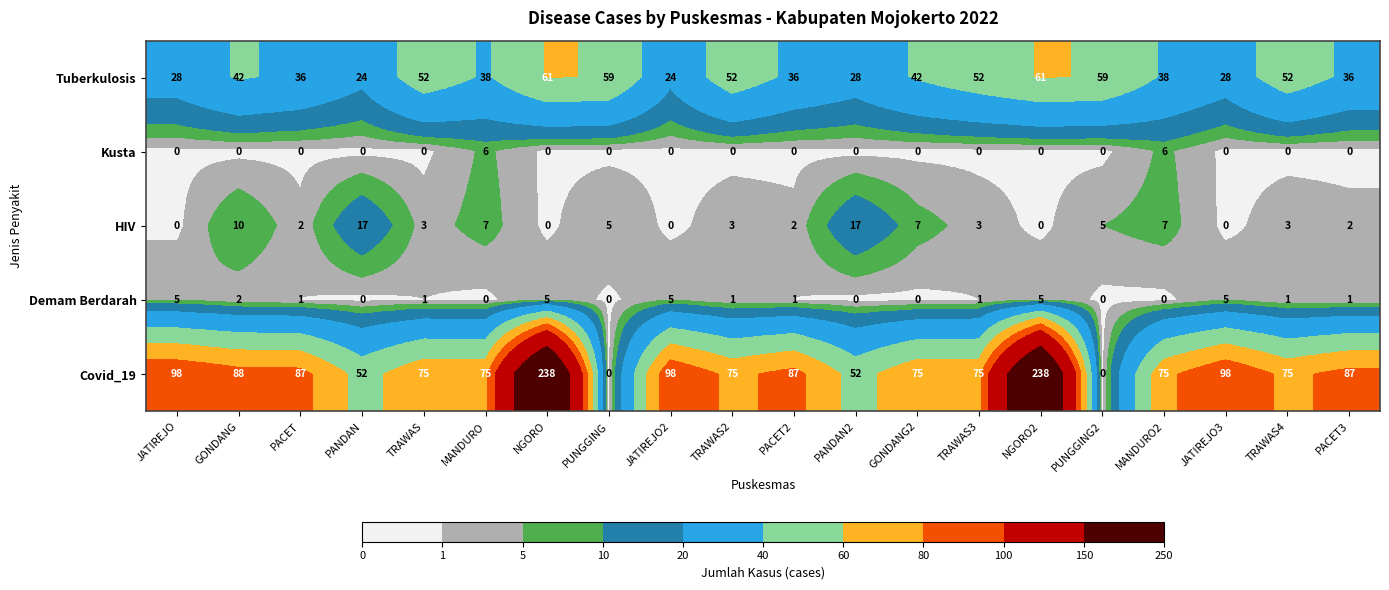

What is the spread (max minus min) of values at PUNGGING?

59